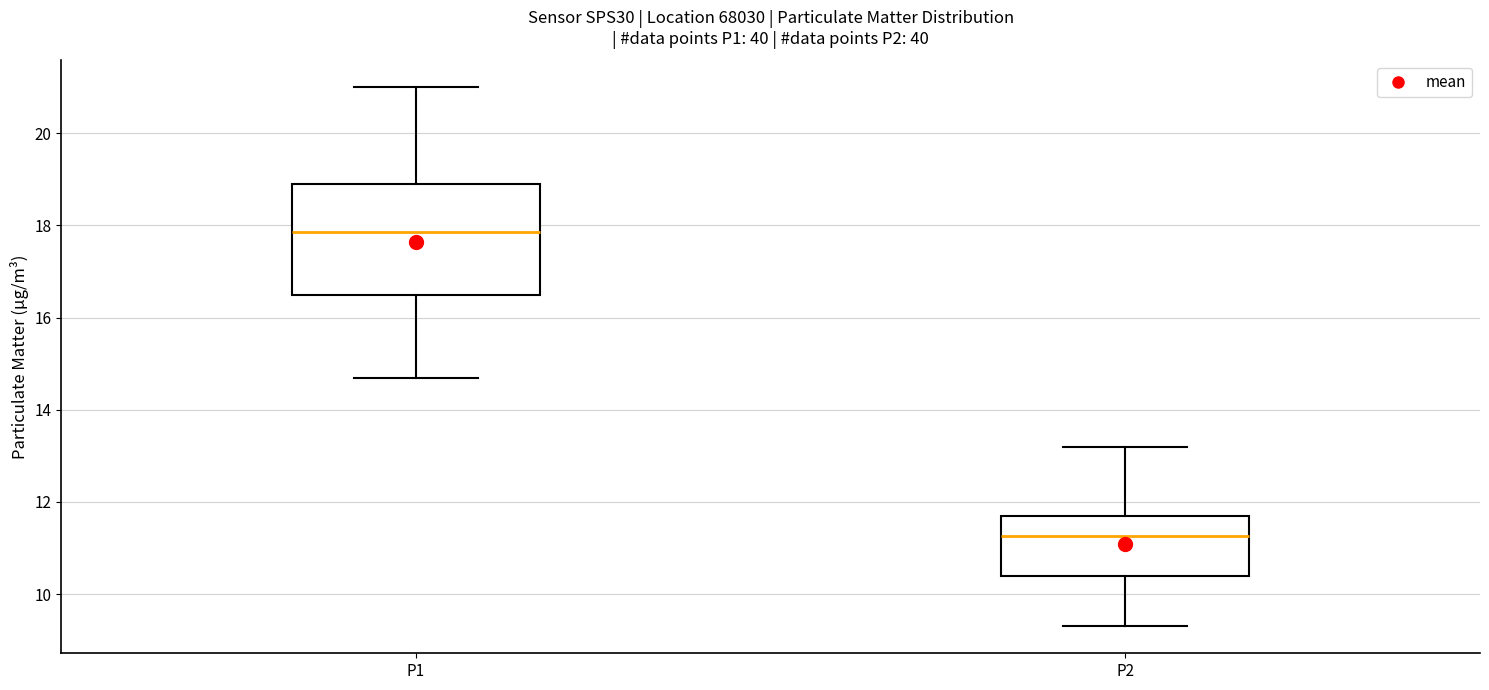

Which box has the highest median line?

P1